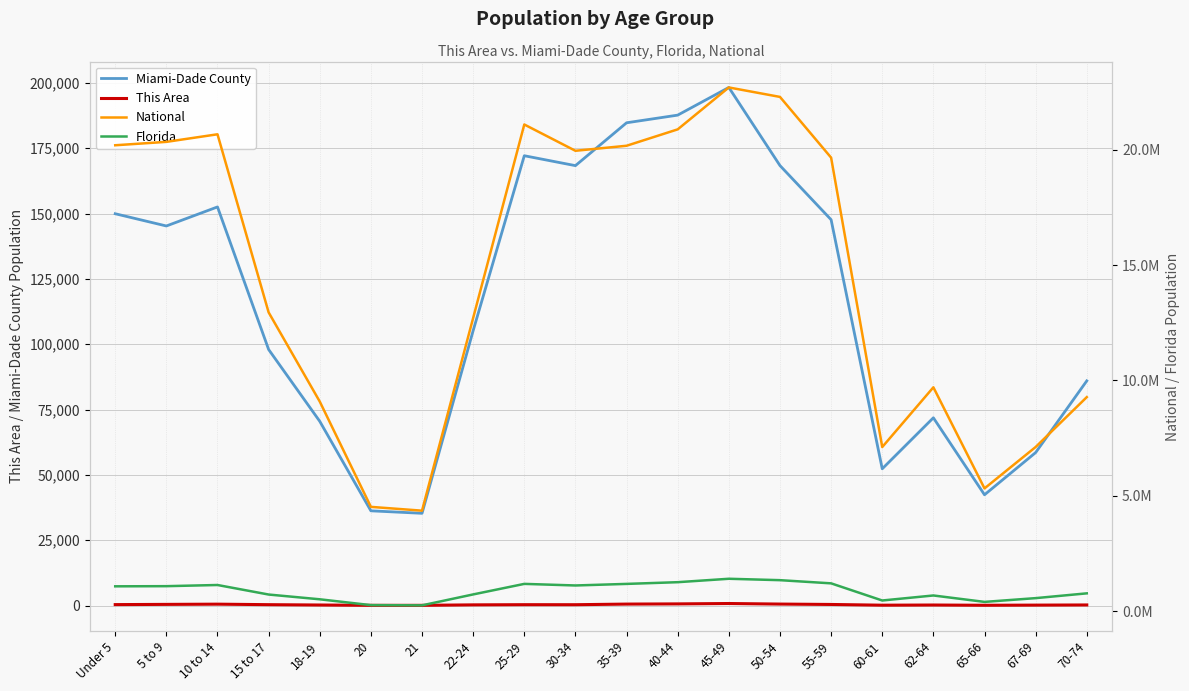

The value of This Area at 50-54 is 375. True or false?

False